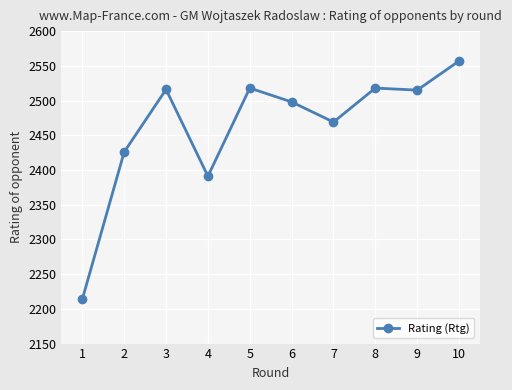

True or false: the data shows 2518 at 5.

True